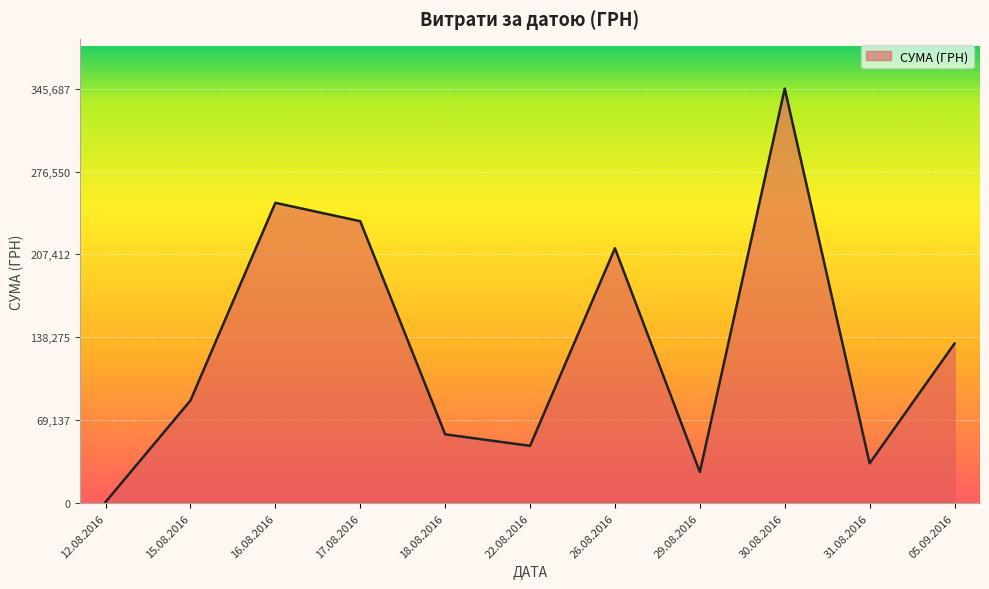

Approximately how many times larger is the value at 26.08.2016 compared to 16.08.2016?

0.8